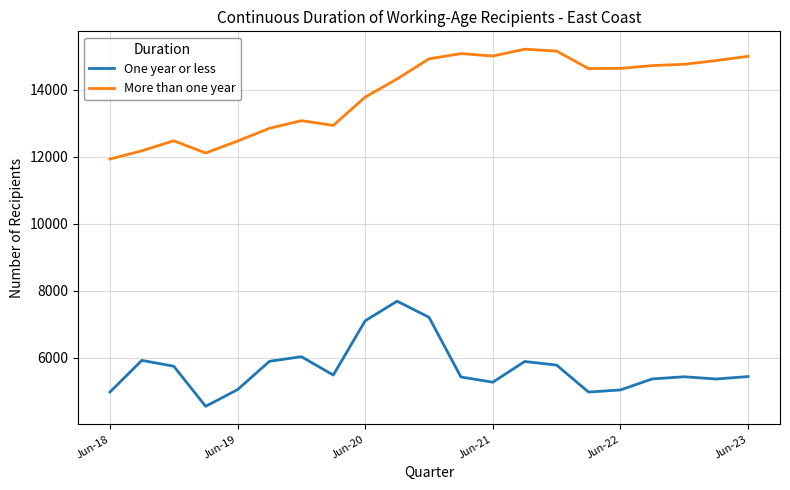

Which series has the largest total across all categories?

More than one year